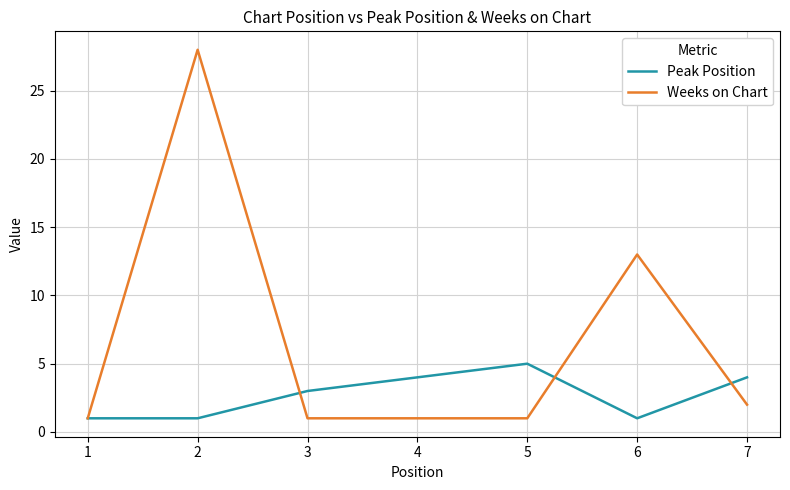

Read the Peak Position value at 3.

3